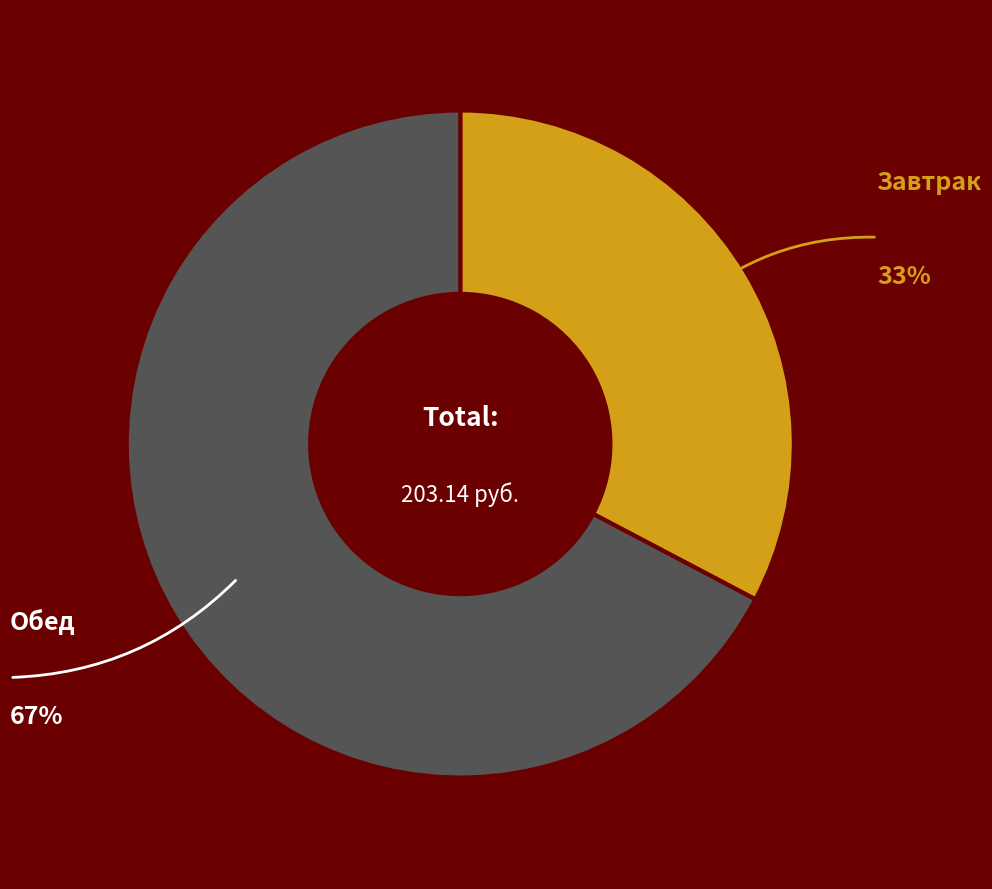

Is there a majority slice in this chart?

Yes